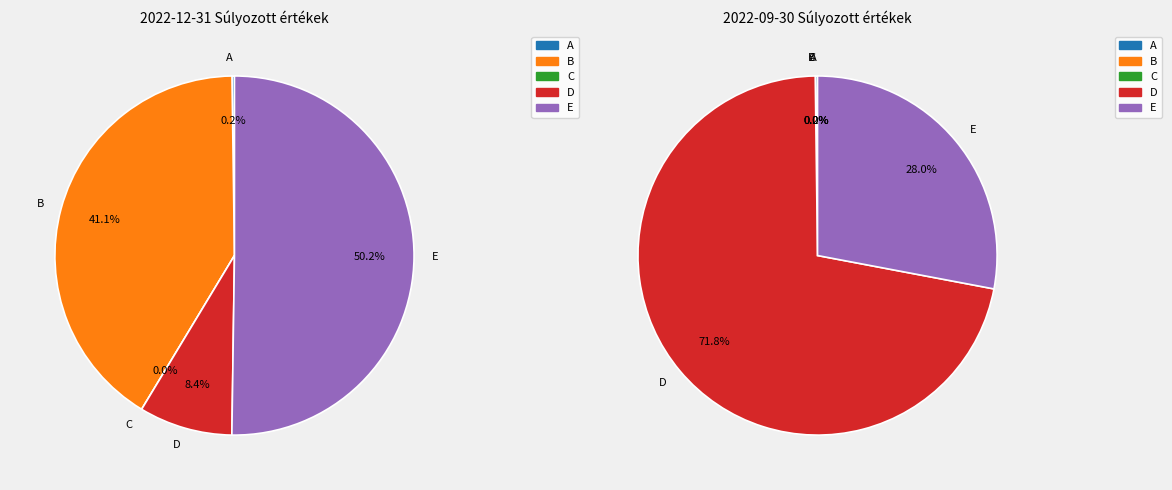

To the nearest percent, what is the difference between the largest and smallest slice percentages?

72%